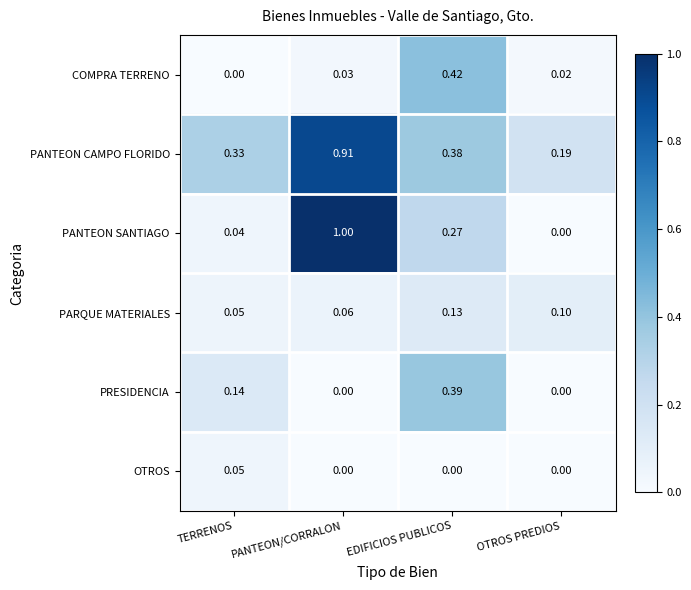

Is the value of PRESIDENCIA at EDIFICIOS PUBLICOS greater than the value of COMPRA TERRENO at OTROS PREDIOS?

Yes